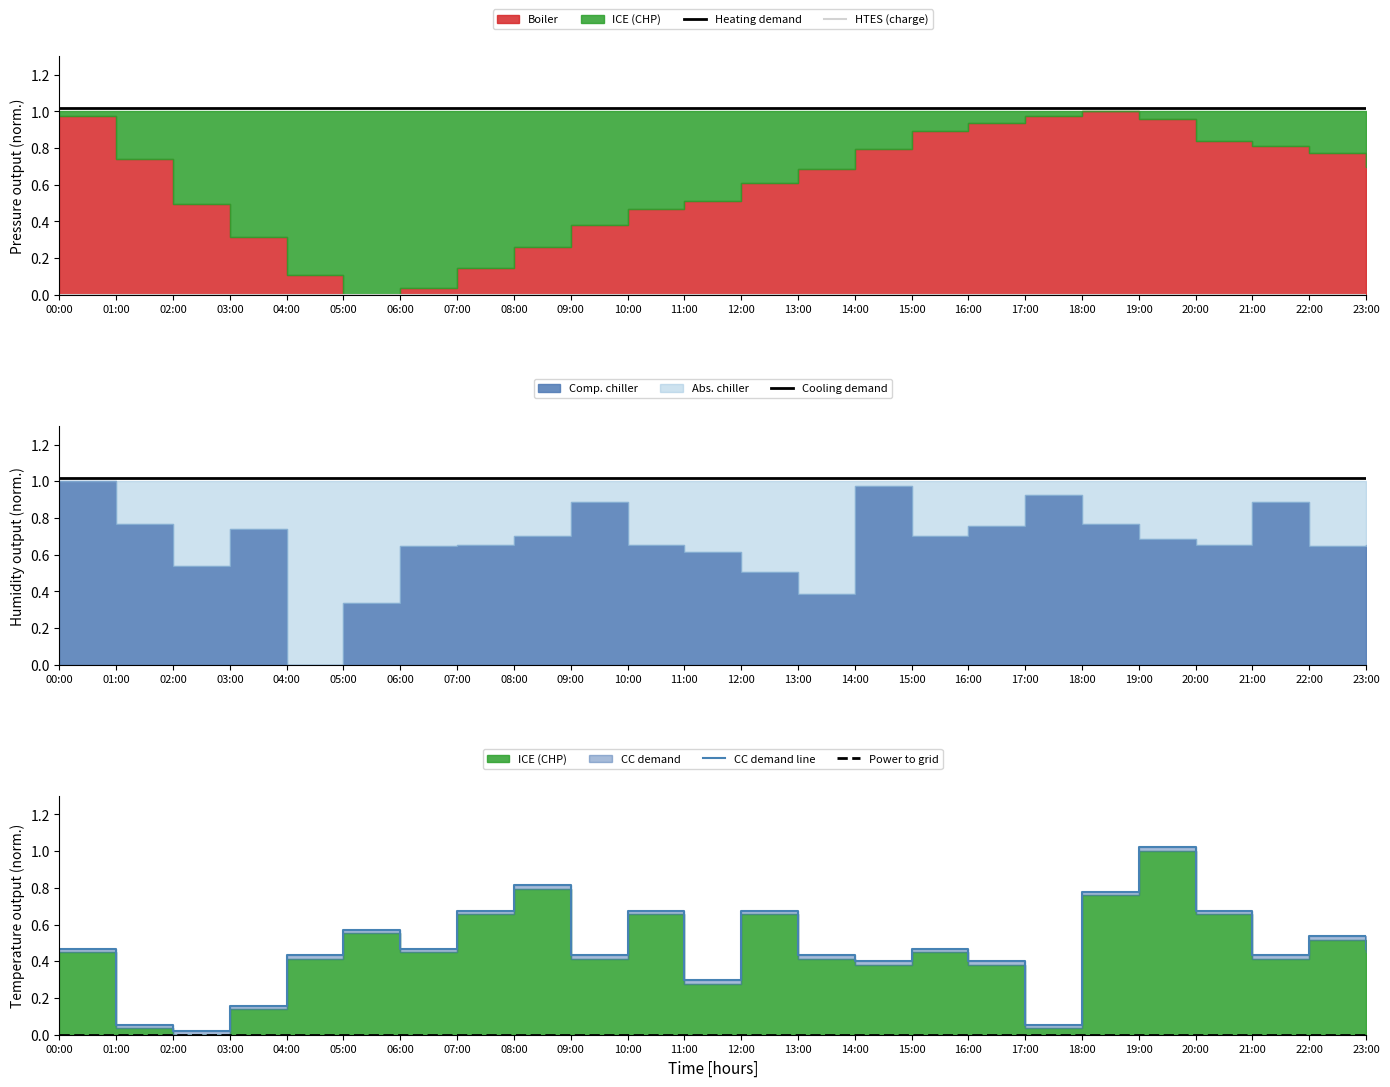

True or false: Power to grid and Heating demand cross at least once.

False